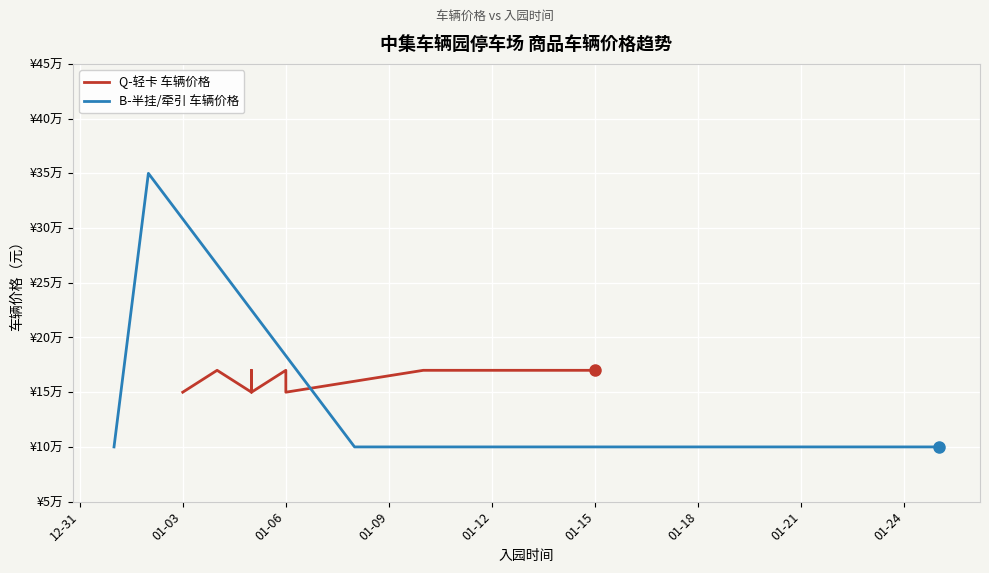

What is the label of the 16th point from the left?

2024-01-10